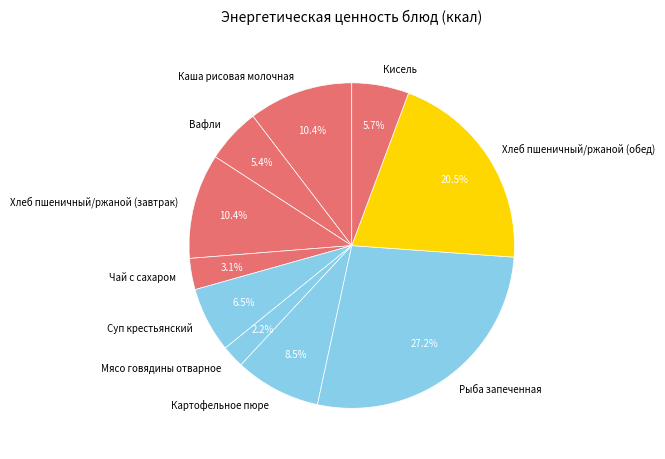

What is the largest slice in the pie chart?

Рыба запеченная